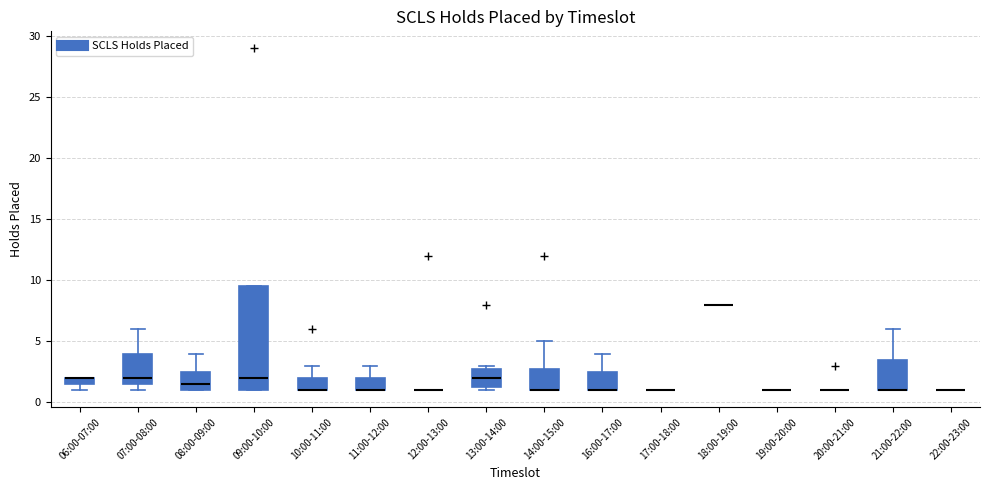

Which box is the tallest, from its lower edge to its upper edge?

09:00-10:00